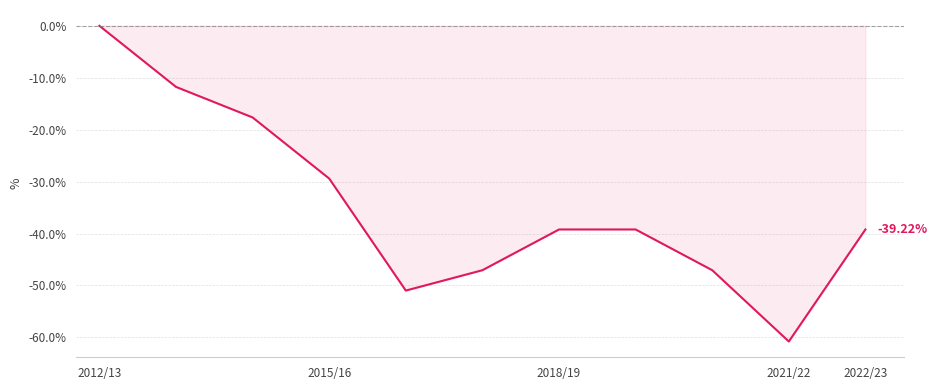

True or false: there are more than 2 points higher than both neighbors.

False